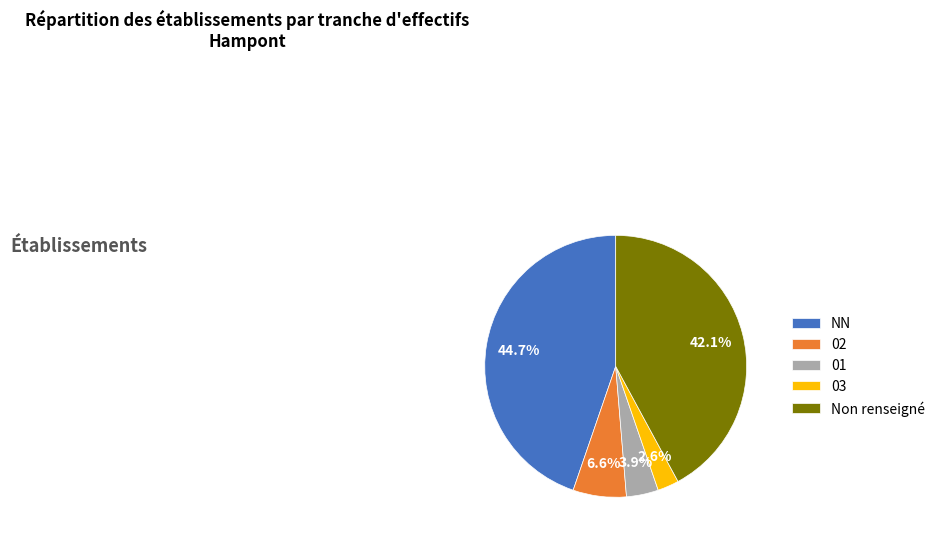

Count the number of slices in the pie.

5